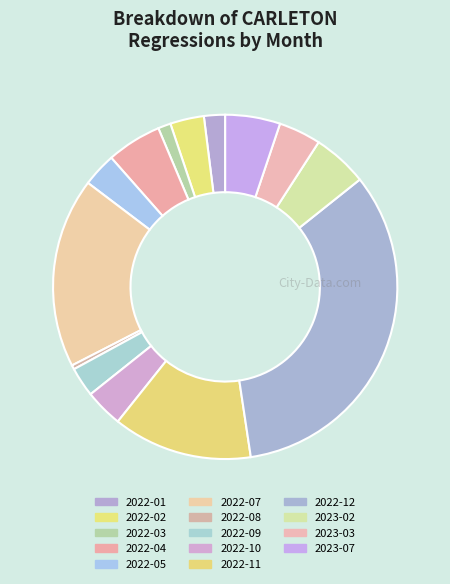

What is the smallest slice in the pie chart?

2022-08